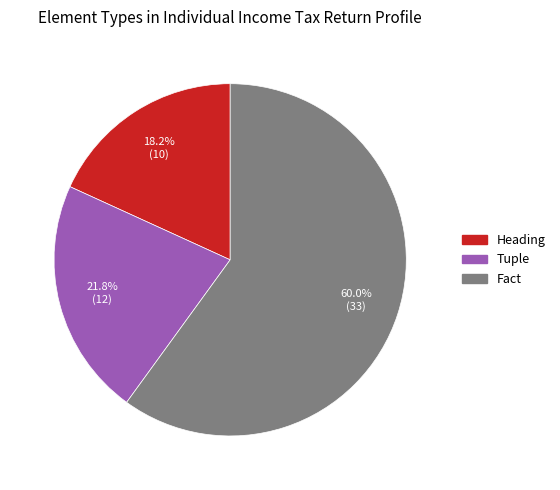

What percentage is the Heading slice, to the nearest percent?

18%